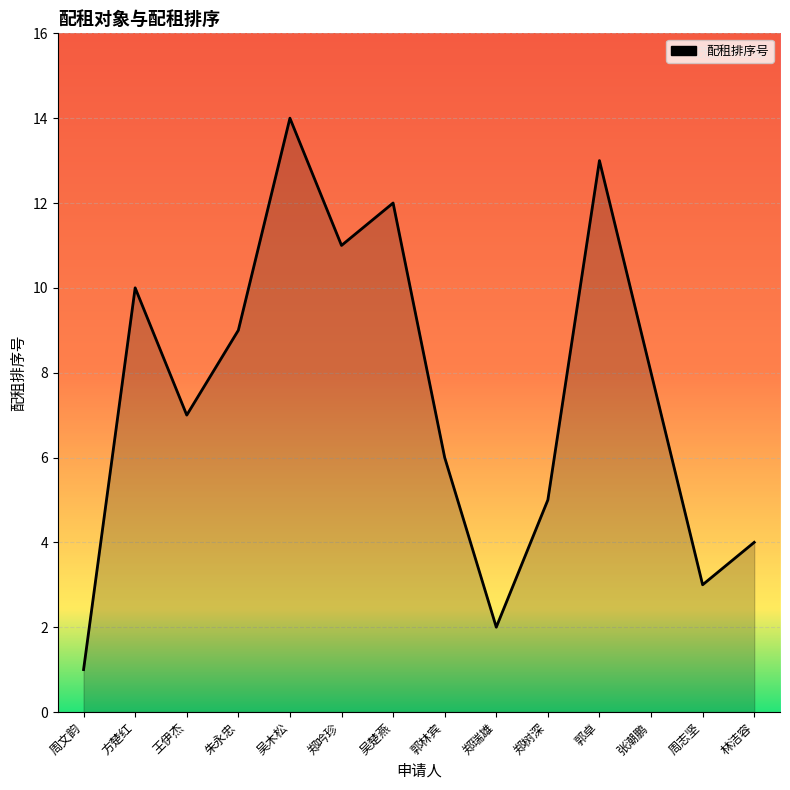

What position from the left is 吴木松?

5